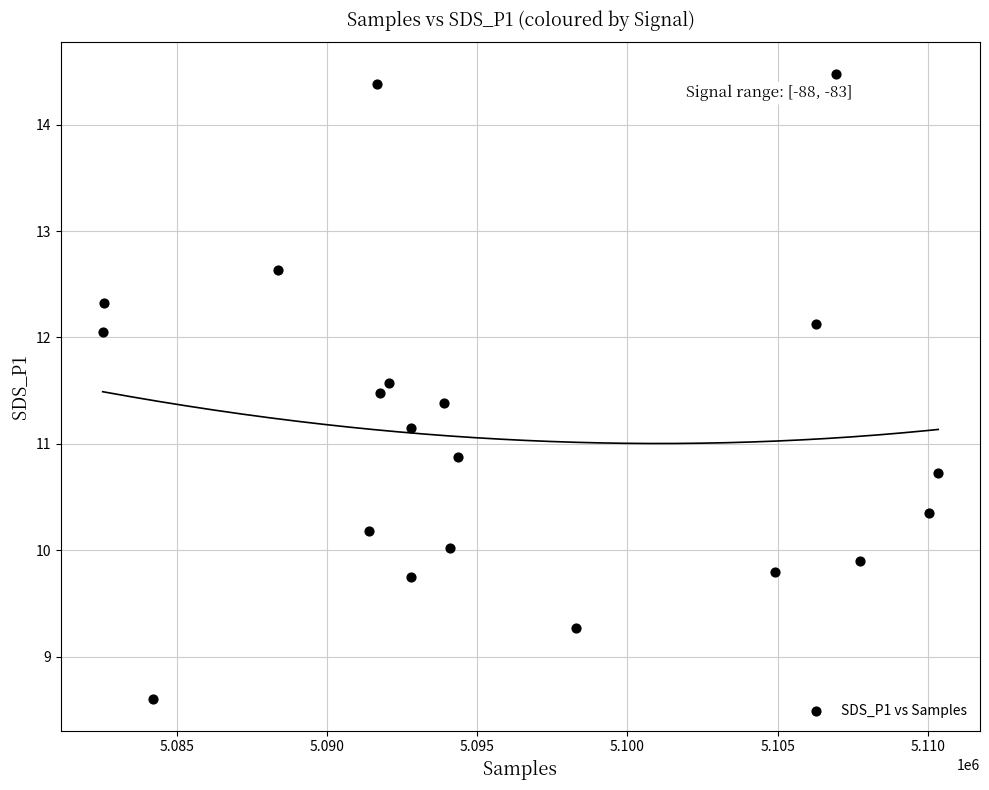

What is the range of Y values (max minus min)?

5.9